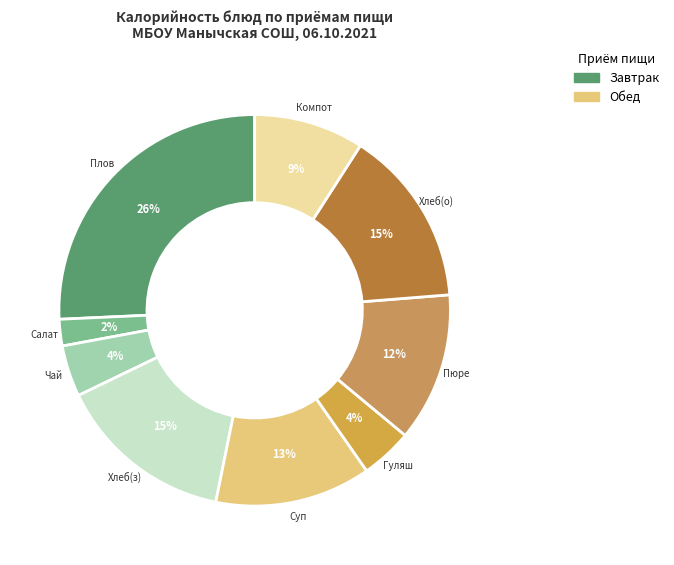

Rank the categories by value from highest to lowest.

Плов мясной, Хлеб пшеничный (завтрак), Хлеб пшеничный (обед), Суп картофельный с вермишелью, Картофельное пюре, Компот из свежих яблок, Гуляш куриный с овощами, Чай, Салат овощной